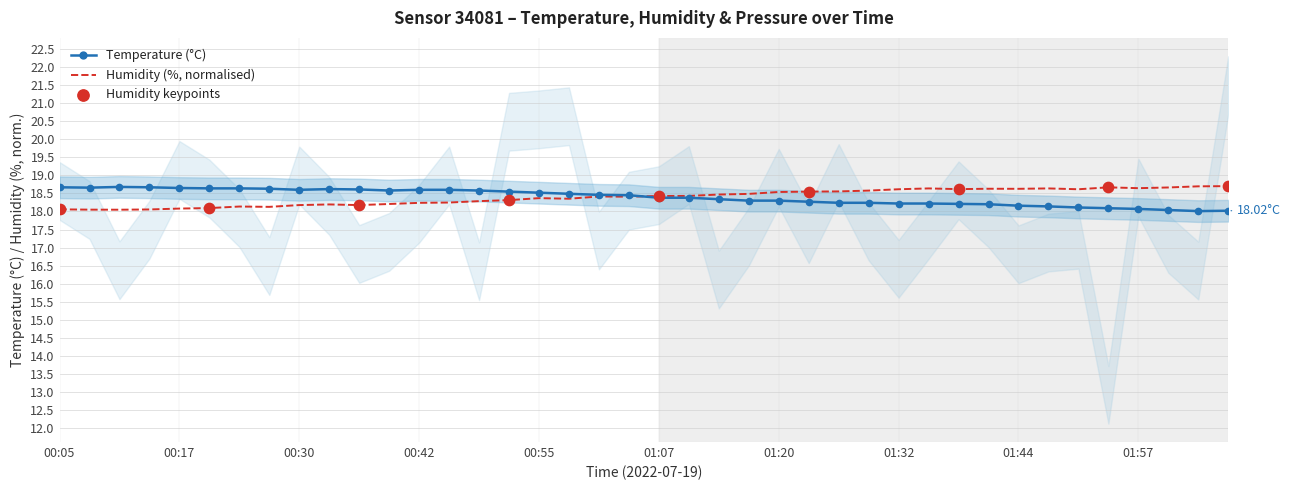

Which series reaches the maximum Y coordinate?

humidity